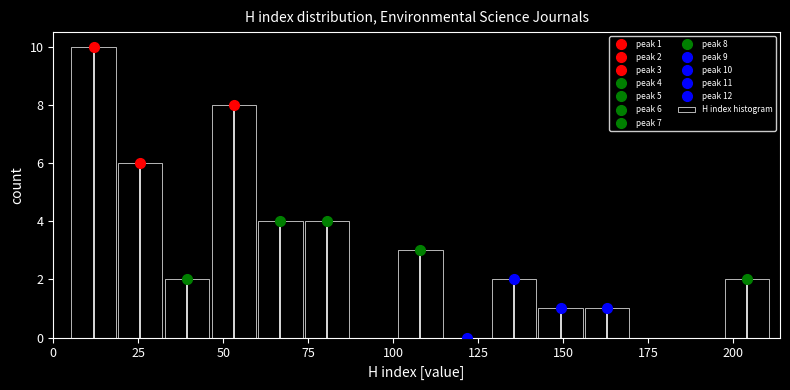

Read against the x-axis, roughly where is the centre of the tallest bar?

10